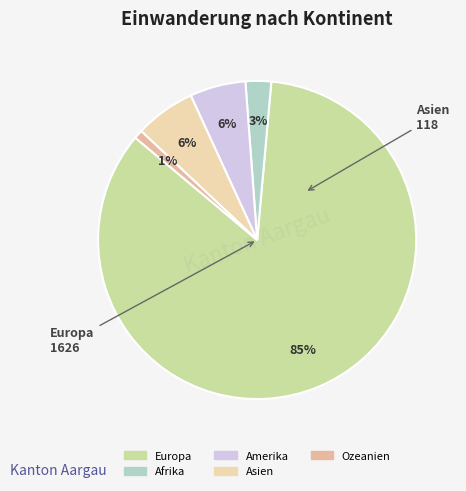

How much of the chart is everything except Europa?

15.3%